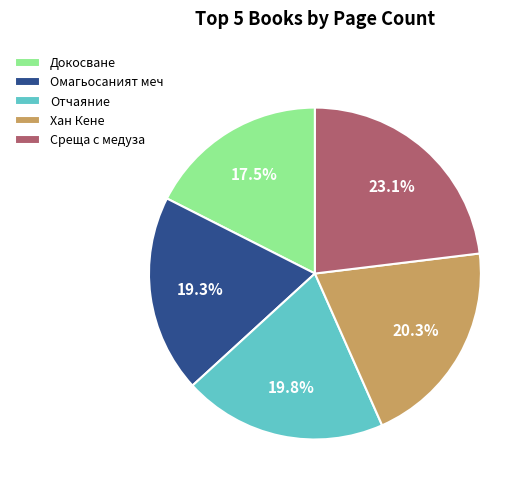

Does Среща с медуза account for over 50% of the chart?

No